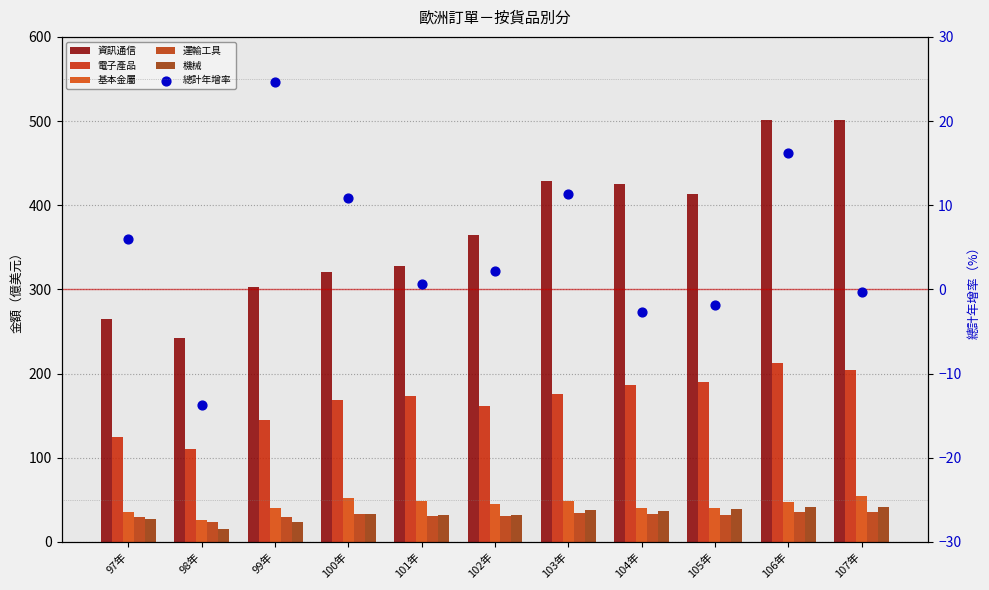

What are all the series names shown in the legend?

資訊通信, 電子產品, 基本金屬, 運輸工具, 機械, 總計年增率